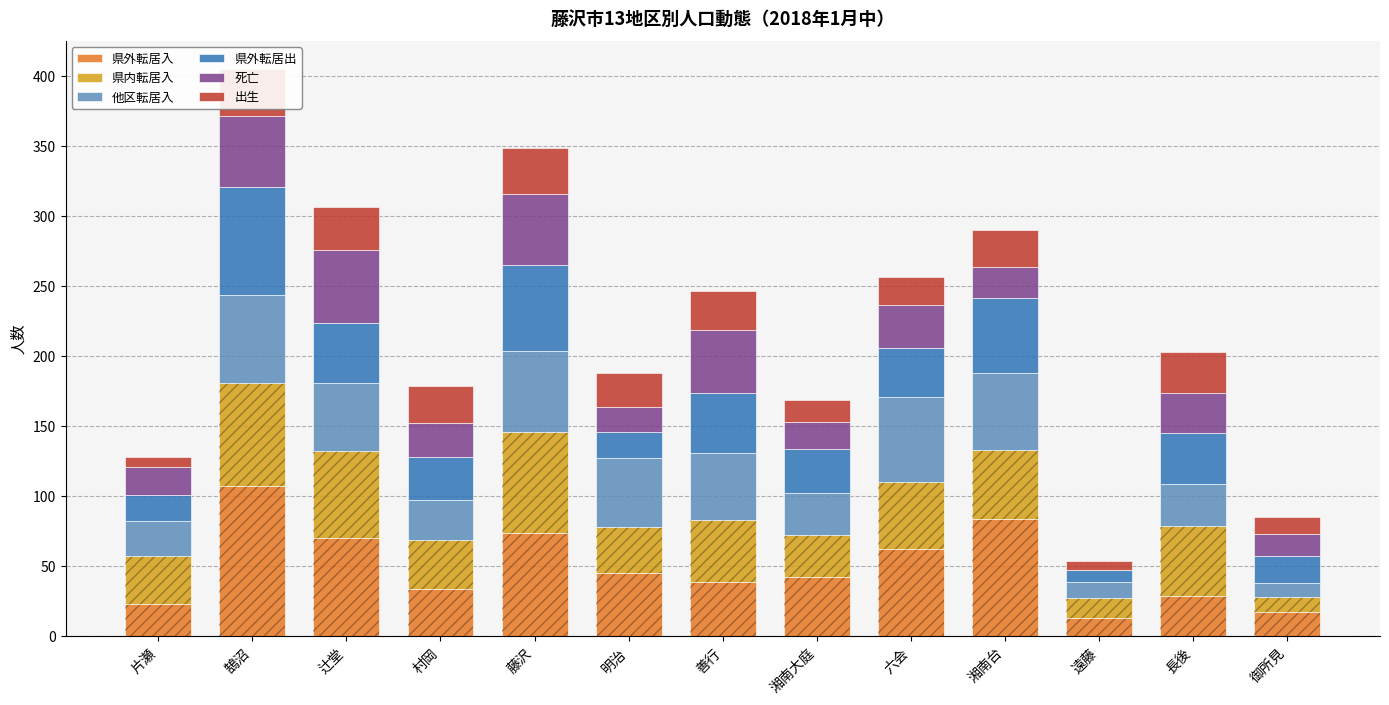

Where does the 出生 series first go above 26?

鵠沼